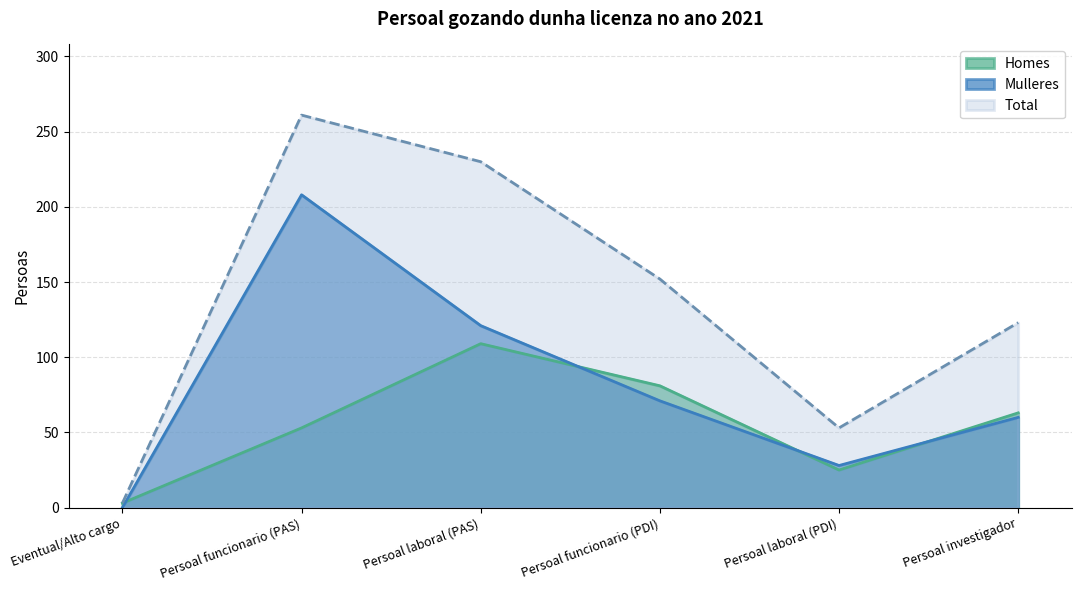

The Mulleres series shows 0 at Eventual/Alto cargo. True or false?

True